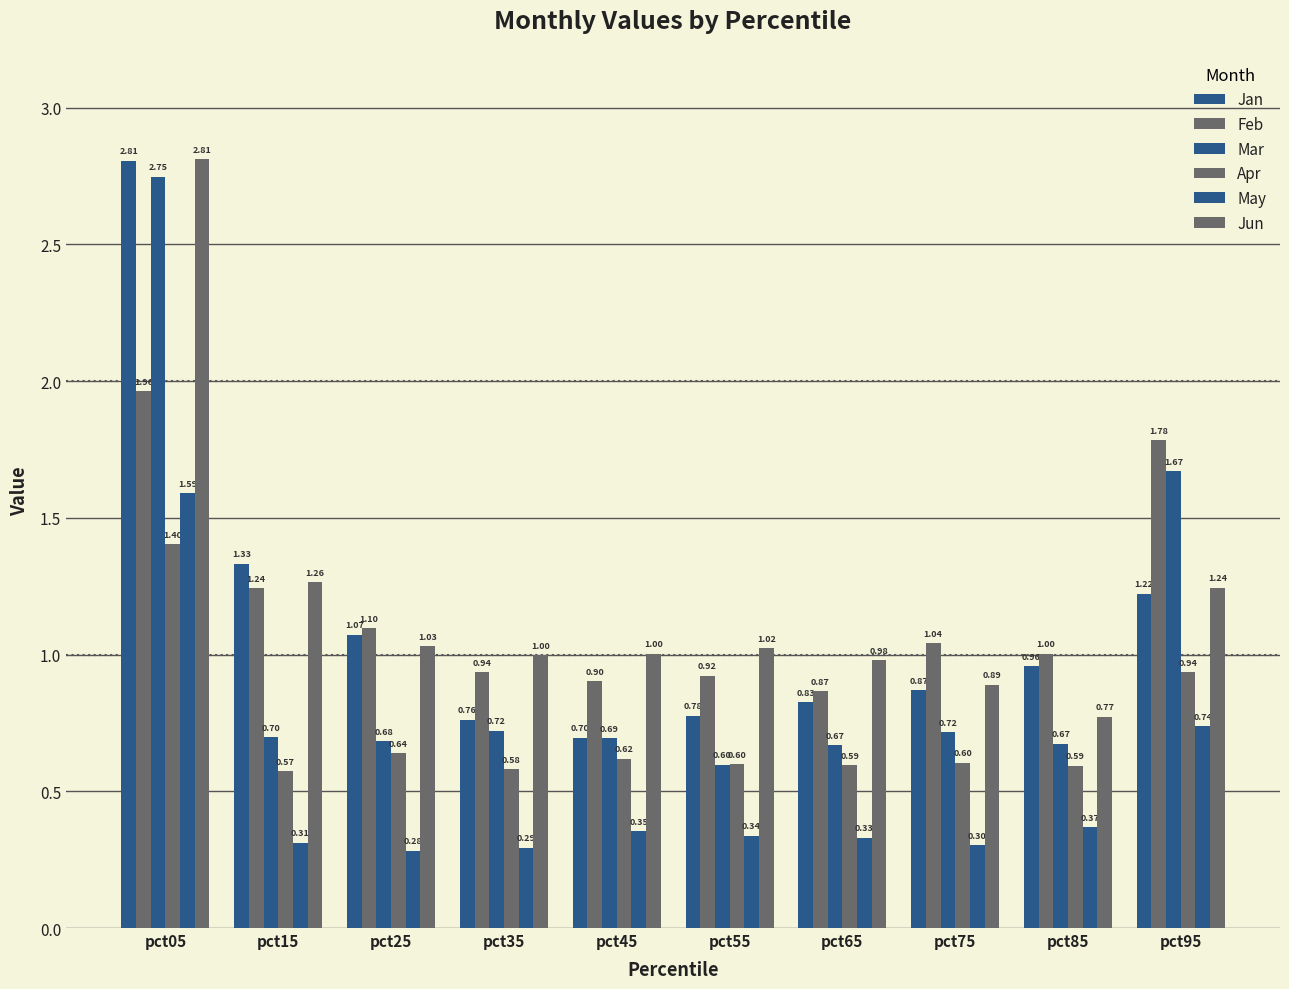

What is the minimum value for Jun?

0.8